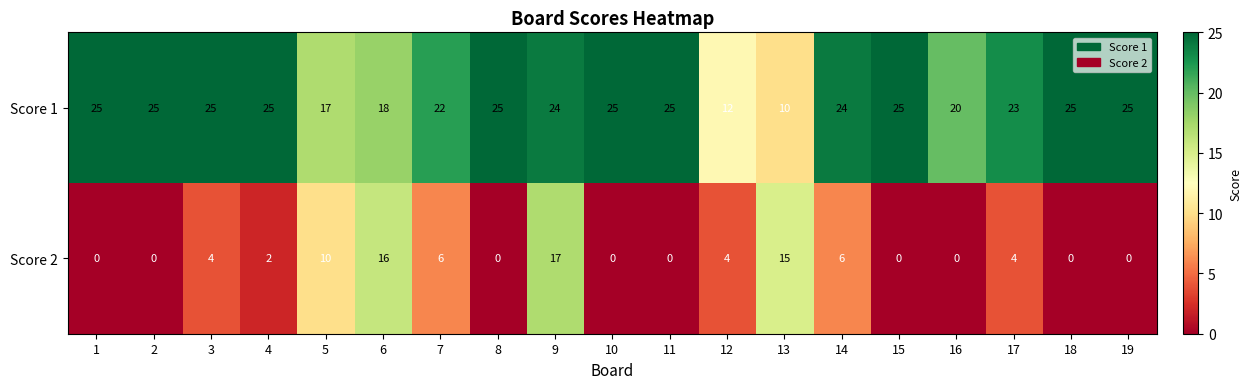

What is the spread (max minus min) of values at 9?

7